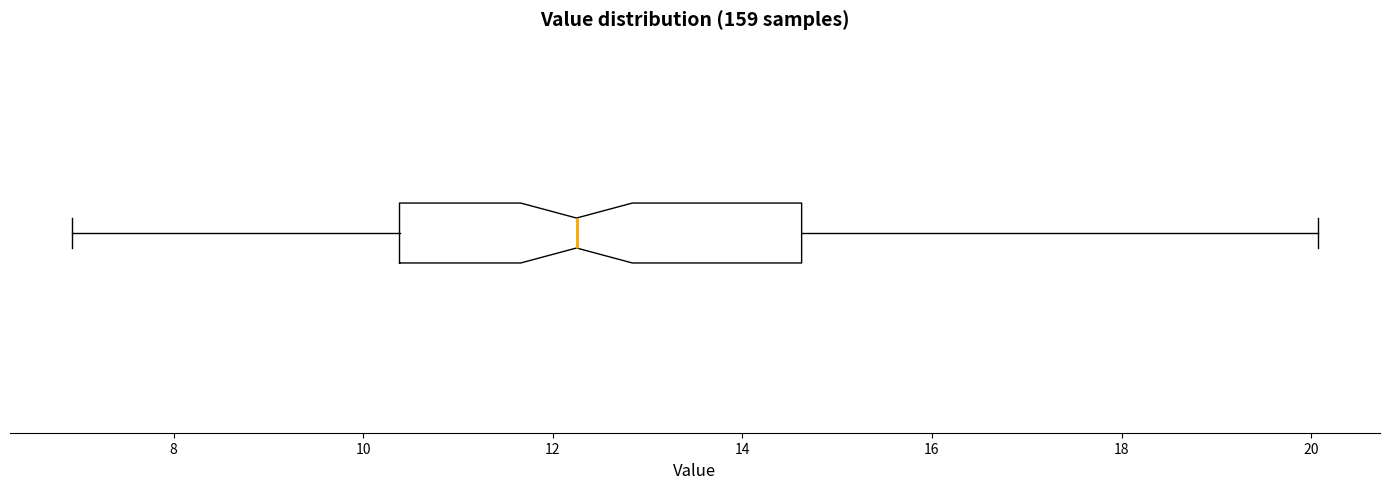

Transcribe this box plot: give where the median line is, the range the box spans, and where the two whiskers end, as read against the x-axis. The values are not printed on the chart, so give them approximately, as read against the axis.

median 12.2, box 10.4 to 14.6, whiskers 7.0 to 20.0